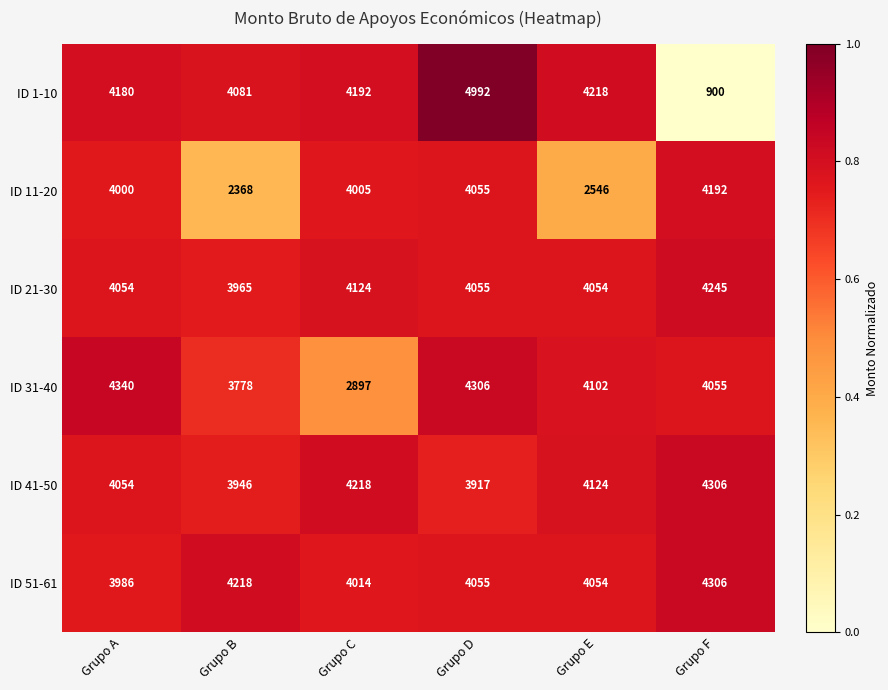

Where is ID 31-40 nearest to the value 3618?

Grupo B